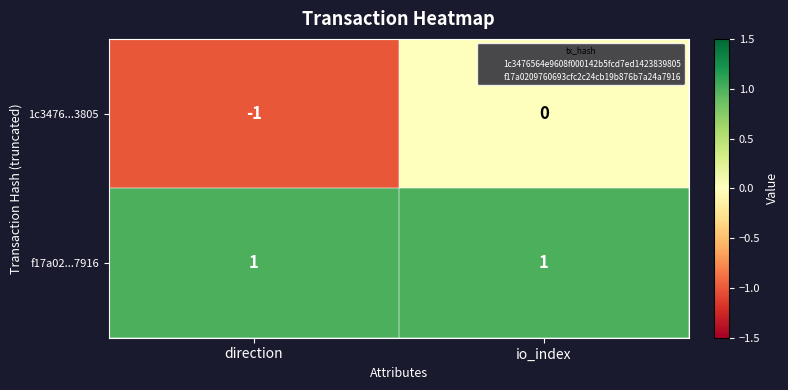

At which category does the chart reach its minimum across all series?

direction